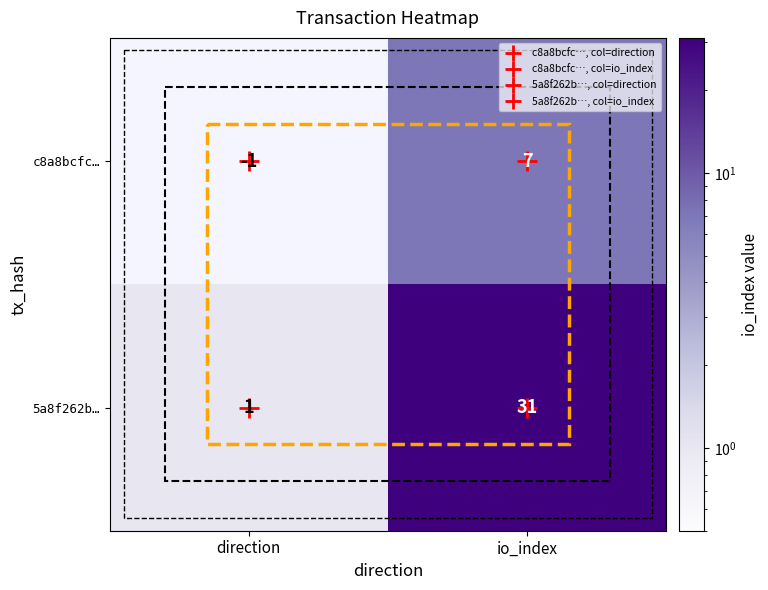

True or false: 5a8f262b… has a value of 20 at io_index.

False